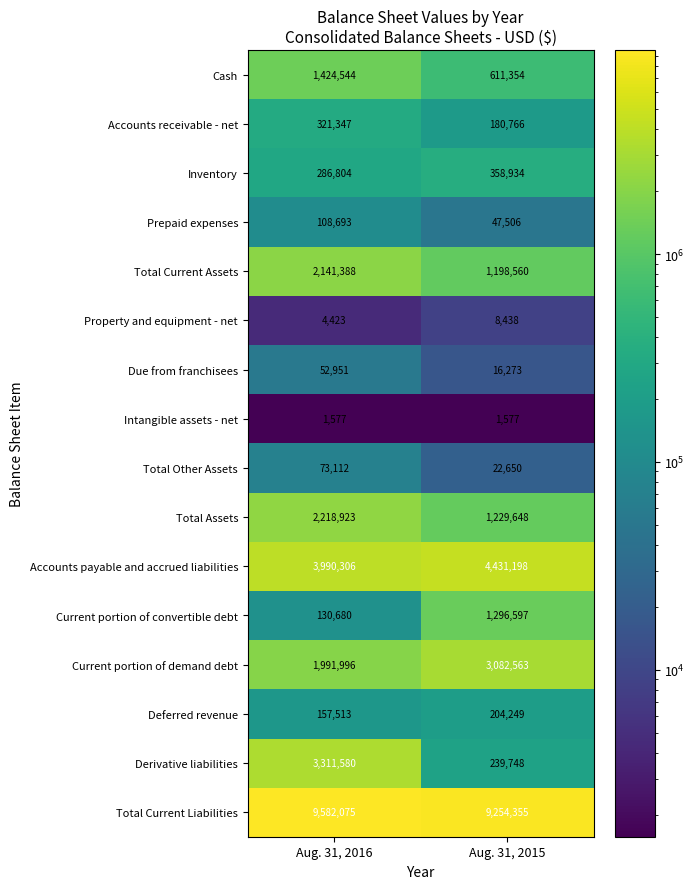

Which series has the largest total across all categories?

Total Current Liabilities